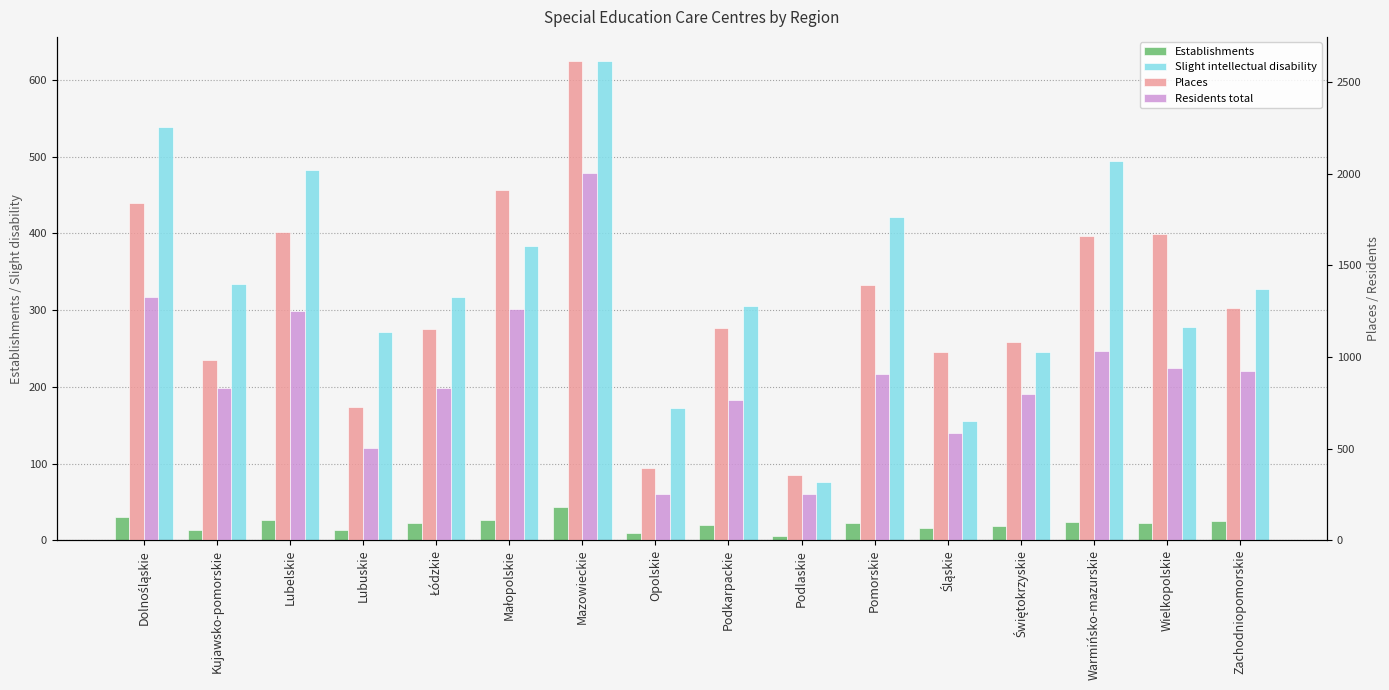

Which category has the highest value in the Slight intellectual disability series?

Mazowieckie